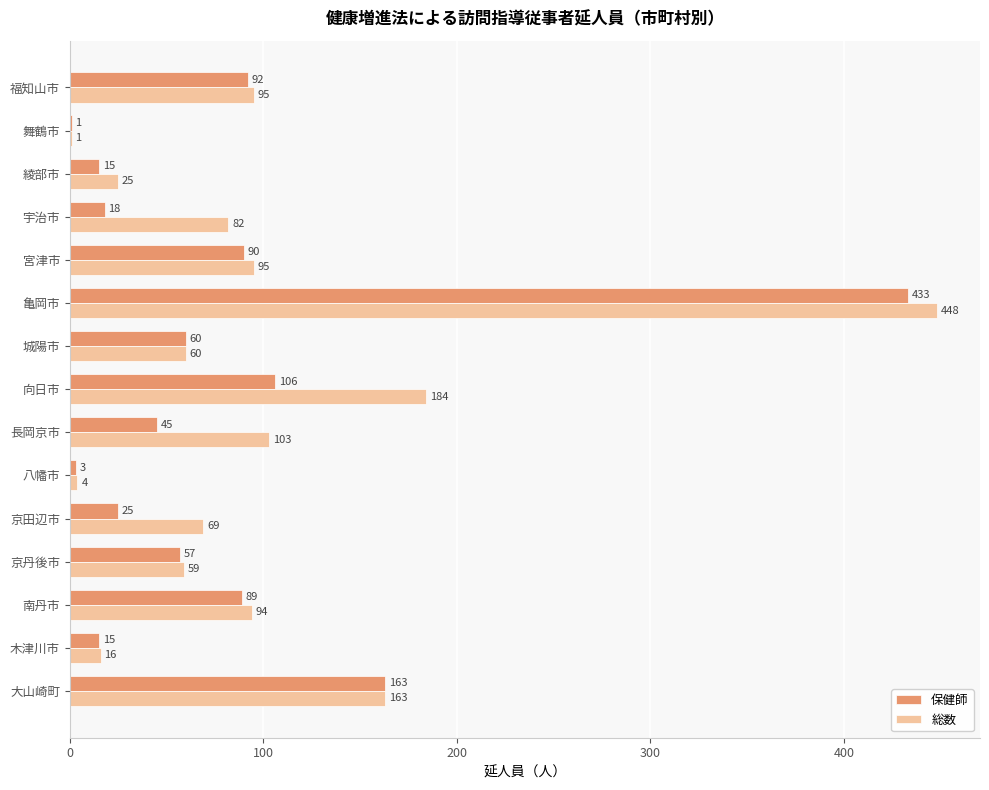

At which category does the chart reach its peak across all series?

亀岡市